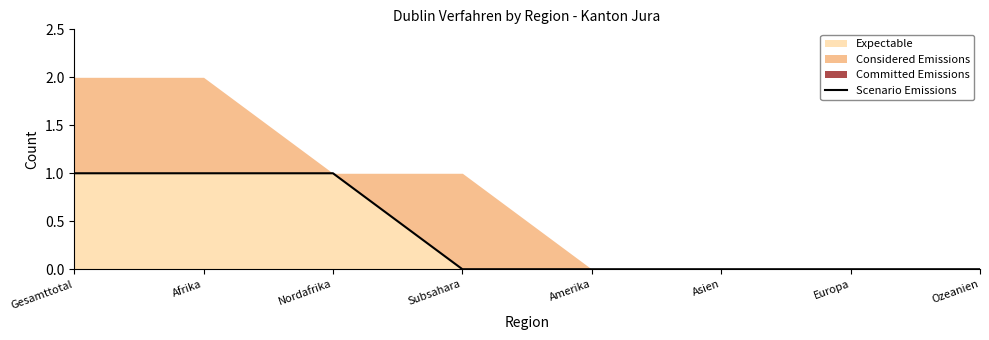

The value of Expectable at Ozeanien is 1. True or false?

False